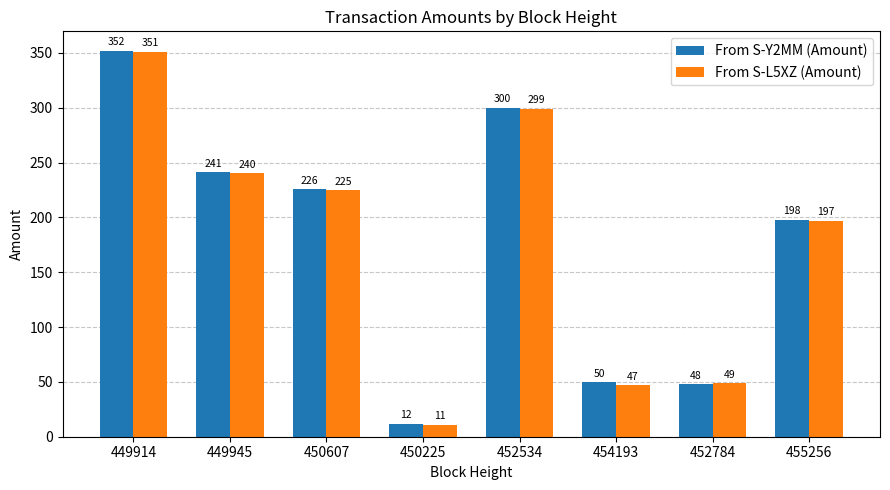

What position from the right is 454193?

3